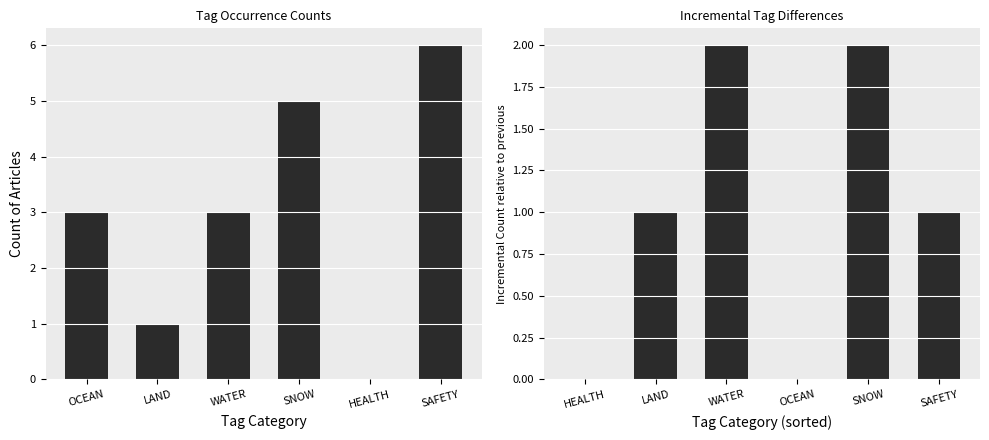

What is the average value of the Incremental Count series?

1